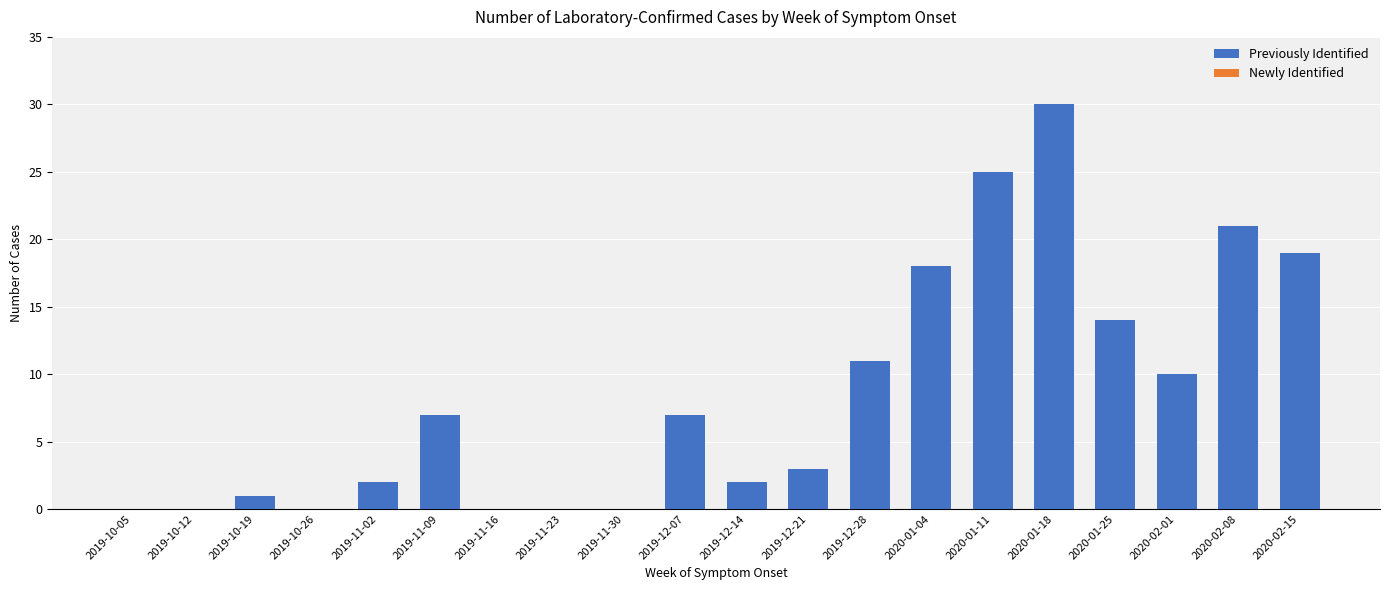

Reading right to left, list all the values displayed in this chart.

2020-02-15=19	2020-02-08=21	2020-02-01=10	2020-01-25=14	2020-01-18=30	2020-01-11=25	2020-01-04=18	2019-12-28=11	2019-12-21=3	2019-12-14=2	2019-12-07=7	2019-11-30=0	2019-11-23=0	2019-11-16=0	2019-11-09=7	2019-11-02=2	2019-10-26=0	2019-10-19=1	2019-10-12=0	2019-10-05=0